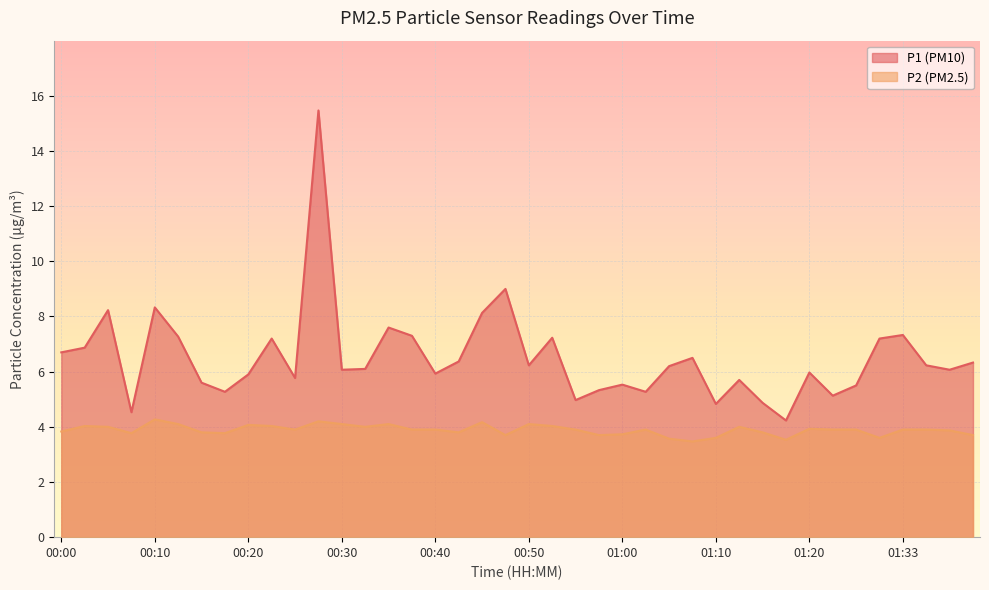

What is the minimum value for P2?

3.5